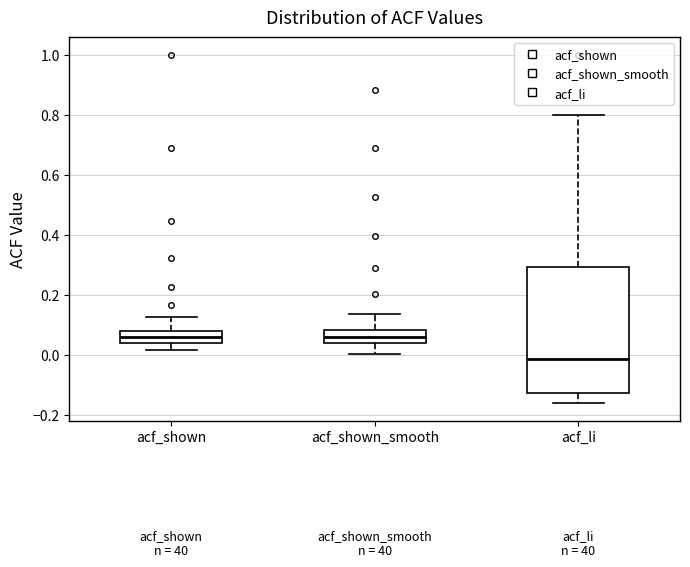

Comparing the boxes themselves (not the whiskers), which one is the tallest?

acf_li